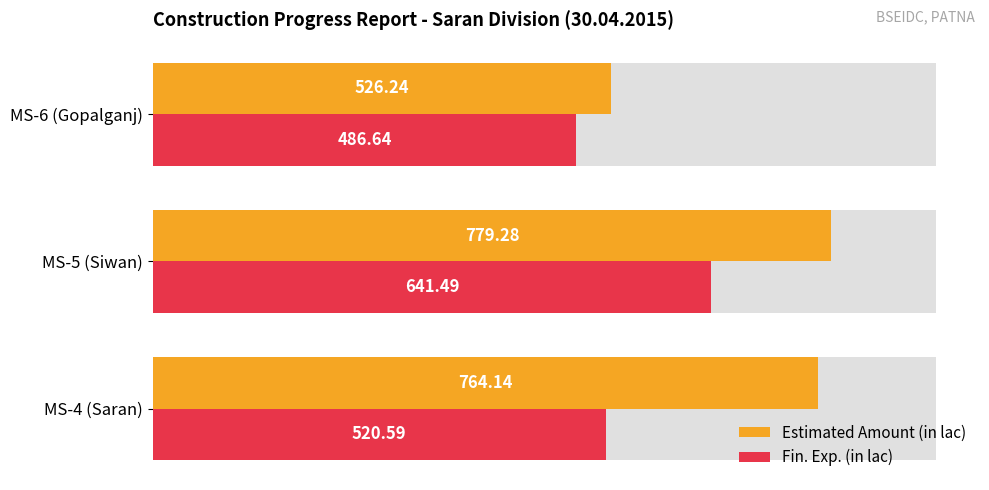

What are all the series names shown in the legend?

Estimated Amount (in lac), Fin. Exp. (in lac)